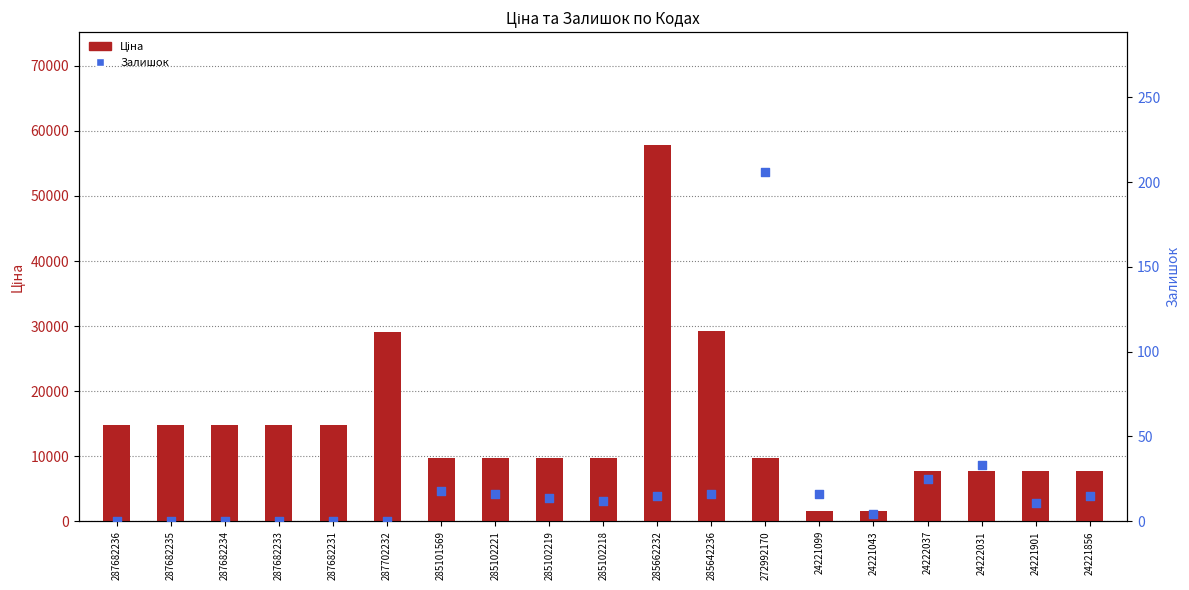

At how many categories does at least one series exceed 45315?

1